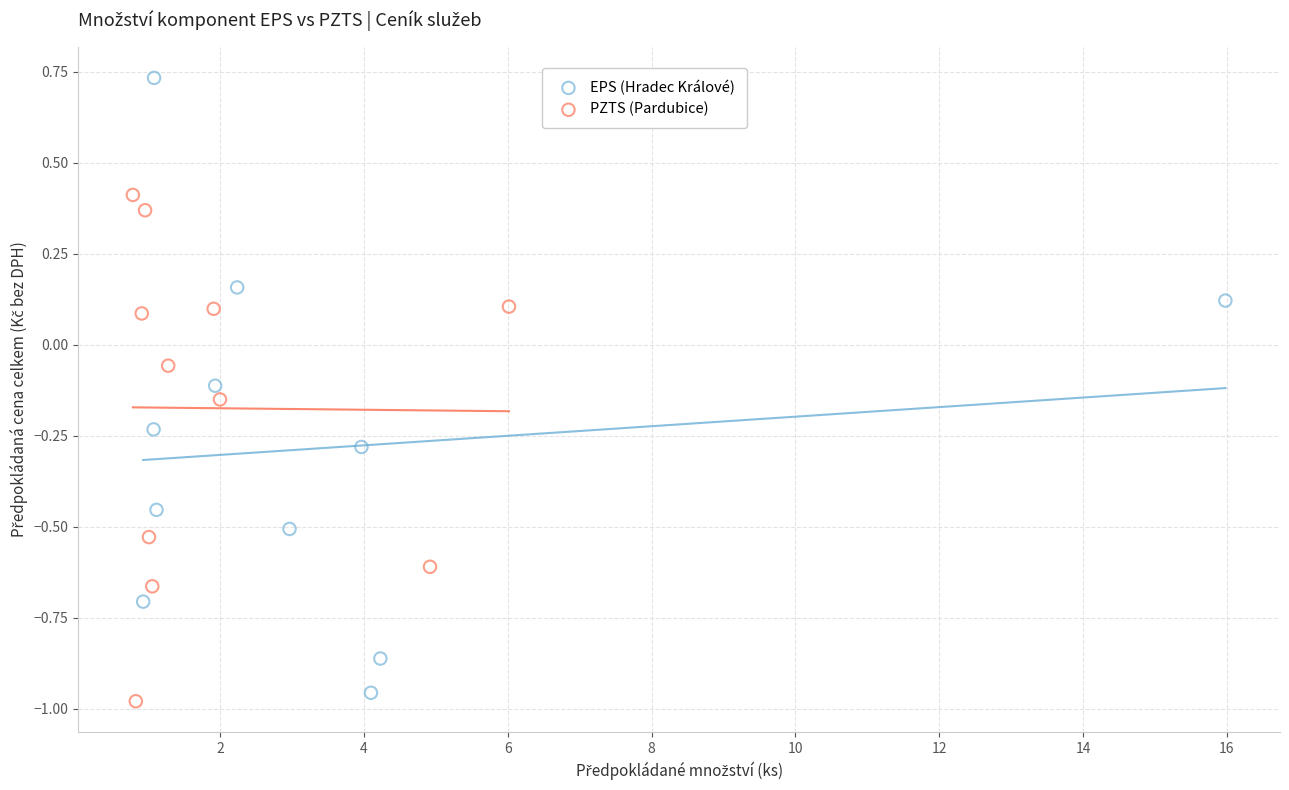

Which series contains the highest Y value?

EPS (Hradec Králové)